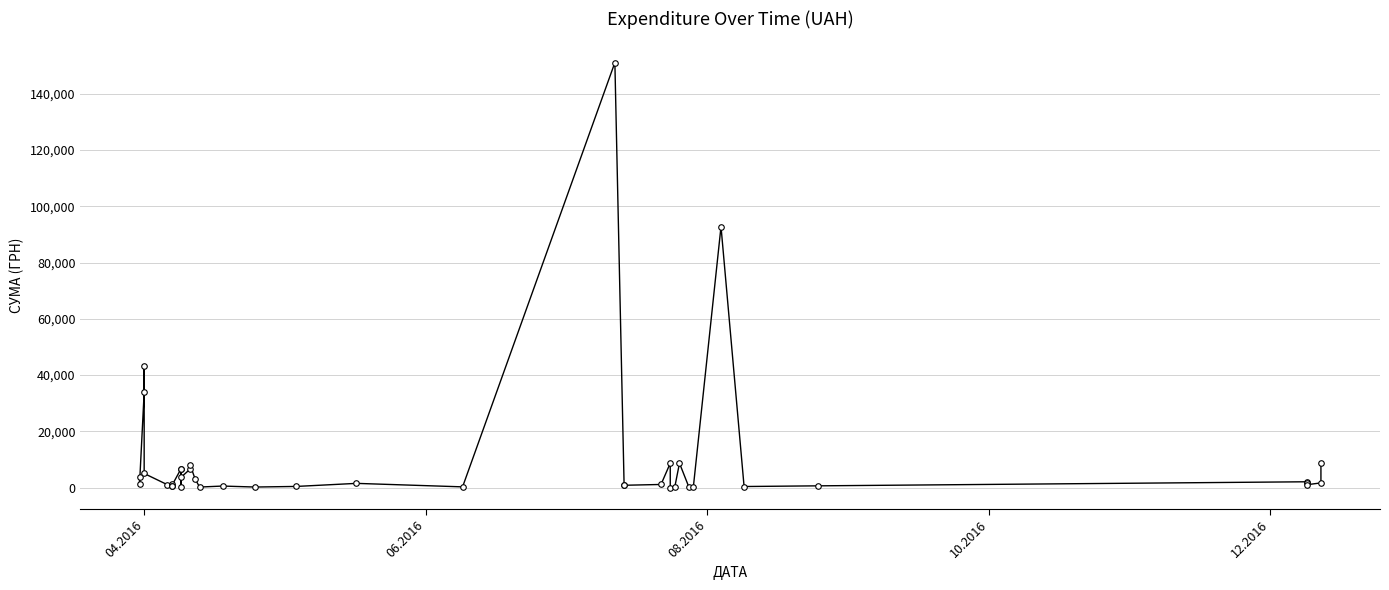

What is the difference between the maximum and minimum values?

151104.7